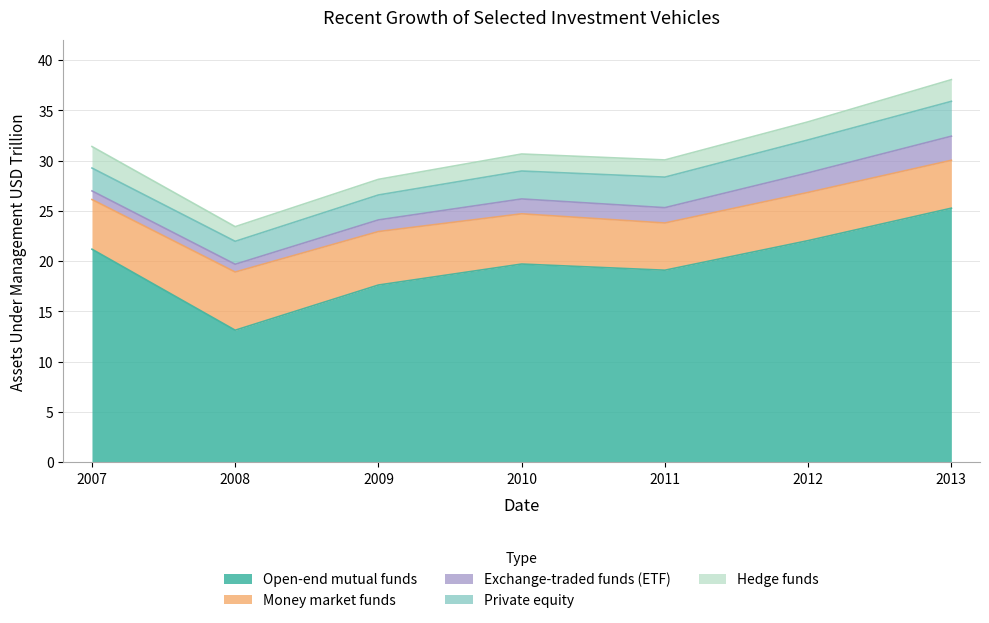

What is the lowest value of the Exchange-traded funds (ETF) series?

0.8